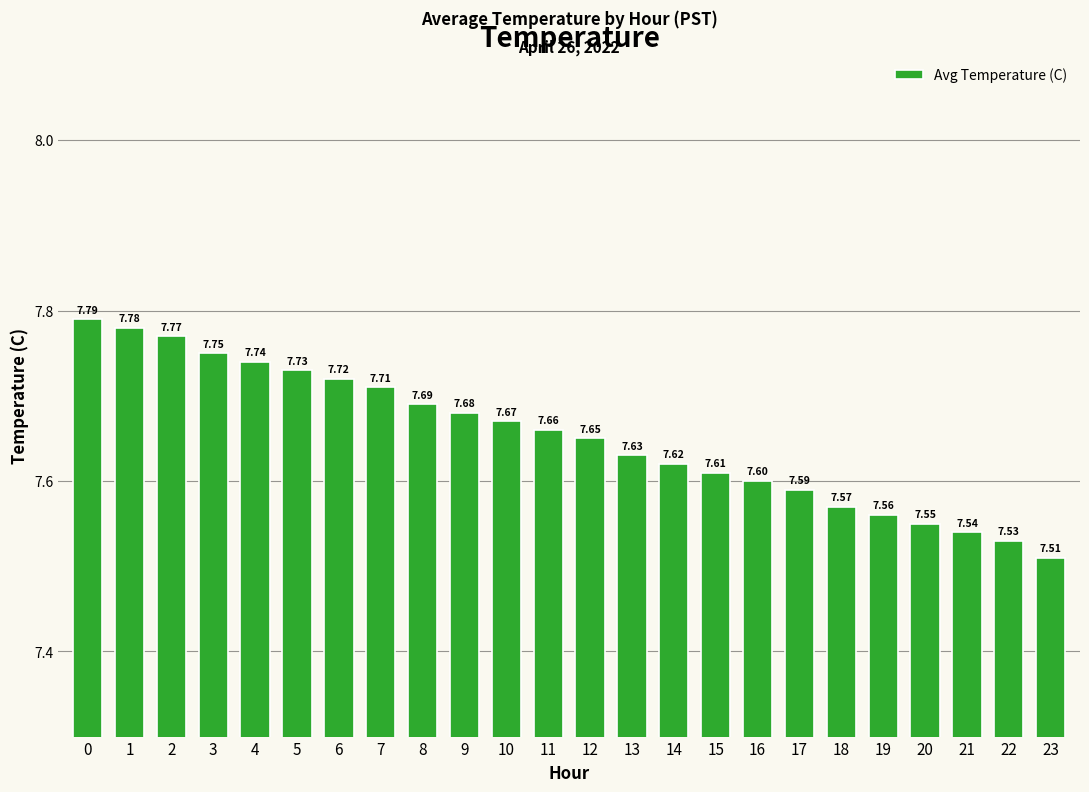

Which has a higher value, 23 or 14?

14